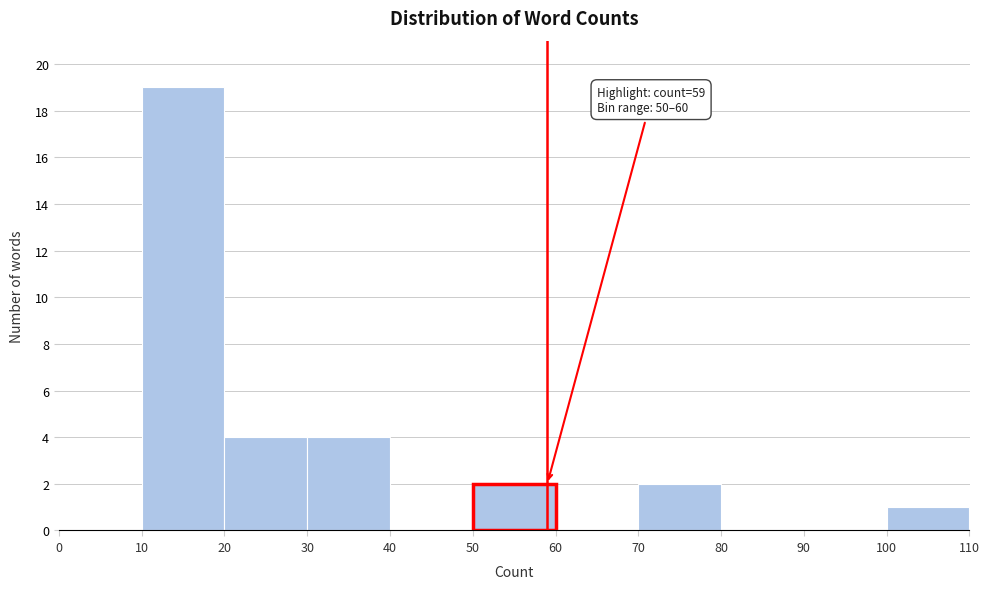

Which range on the x-axis has the tallest bar?

10 to 20